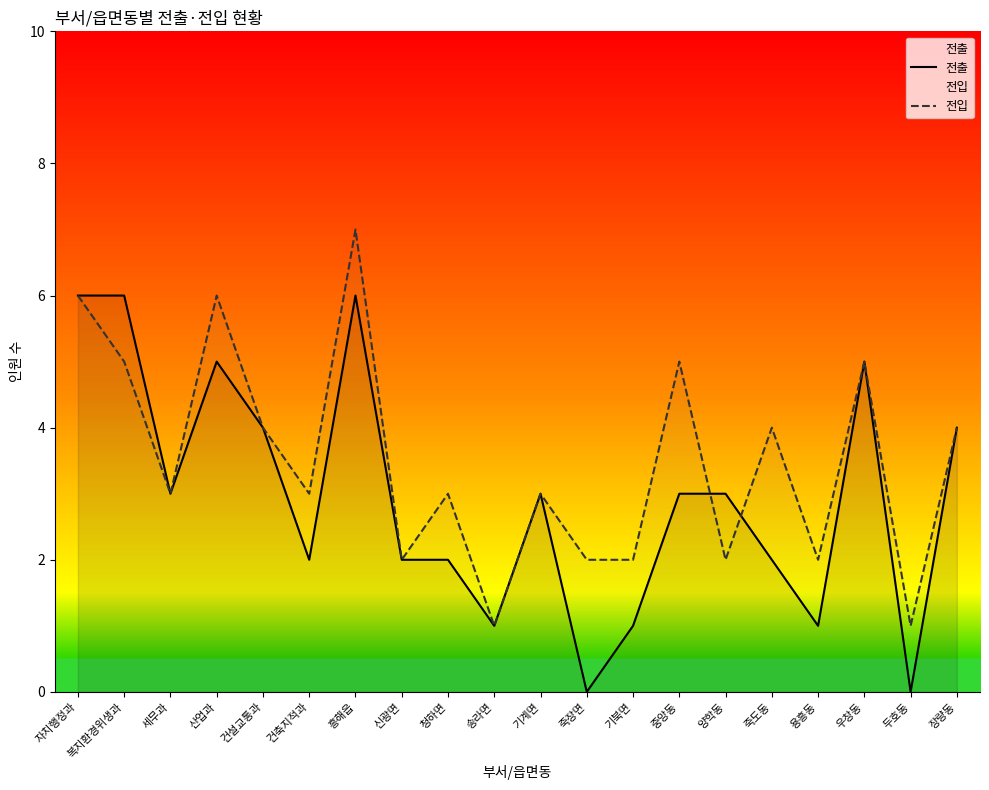

Rank the categories by 전출 value from highest to lowest.

자치행정과, 복지환경위생과, 흥해읍, 산업과, 우창동, 건설교통과, 장량동, 세무과, 기계면, 중앙동, 양학동, 건축지적과, 신광면, 청하면, 죽도동, 송라면, 기북면, 용흥동, 죽장면, 두호동